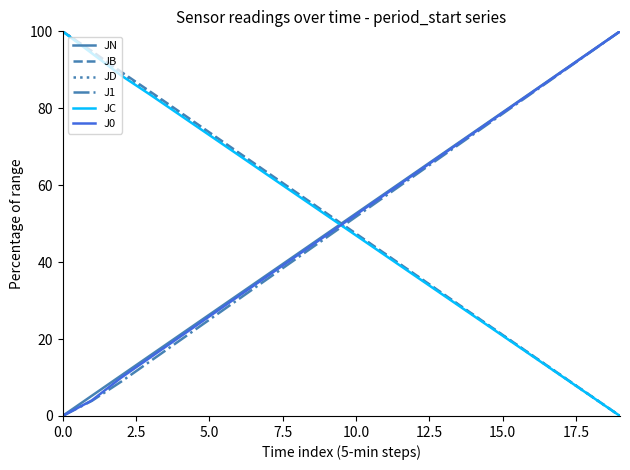

Which series ends up on top after the final intersection of J0 and JB?

J0